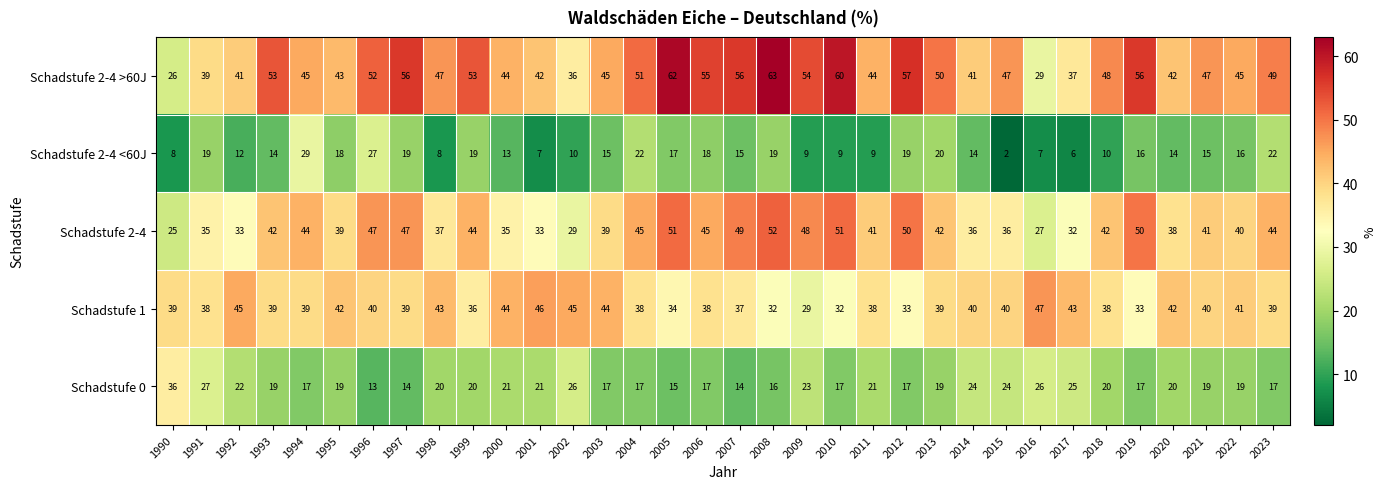

At 1993, list the series in order from smallest to largest.

Schadstufe 2-4 <60J, Schadstufe 0, Schadstufe 1, Schadstufe 2-4, Schadstufe 2-4 >60J